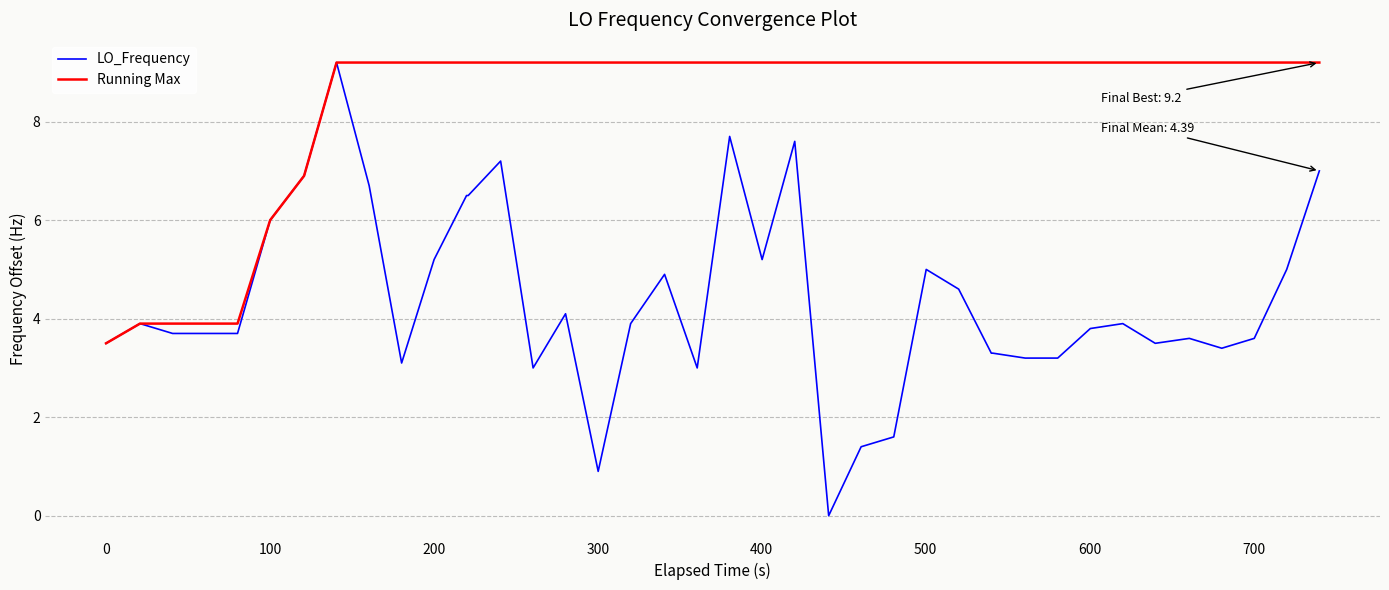

Reading left to right, transcribe all the data shown in this chart.

LO_Frequency: 3.5	3.9	3.7	3.7	3.7	6.0	6.9	9.2	6.7	3.1	5.2	6.5	6.5	7.2	3.0	4.1	0.9	3.9	4.9	3.0	7.7	5.2	7.6	0.0	1.4	1.6	5.0	4.6	3.3	3.3	3.2	3.2	3.8	3.9	3.5	3.6	3.4	3.6	5.0	7.0
Running Max: 3.5	3.9	3.9	3.9	3.9	6.0	6.9	9.2	9.2	9.2	9.2	9.2	9.2	9.2	9.2	9.2	9.2	9.2	9.2	9.2	9.2	9.2	9.2	9.2	9.2	9.2	9.2	9.2	9.2	9.2	9.2	9.2	9.2	9.2	9.2	9.2	9.2	9.2	9.2	9.2